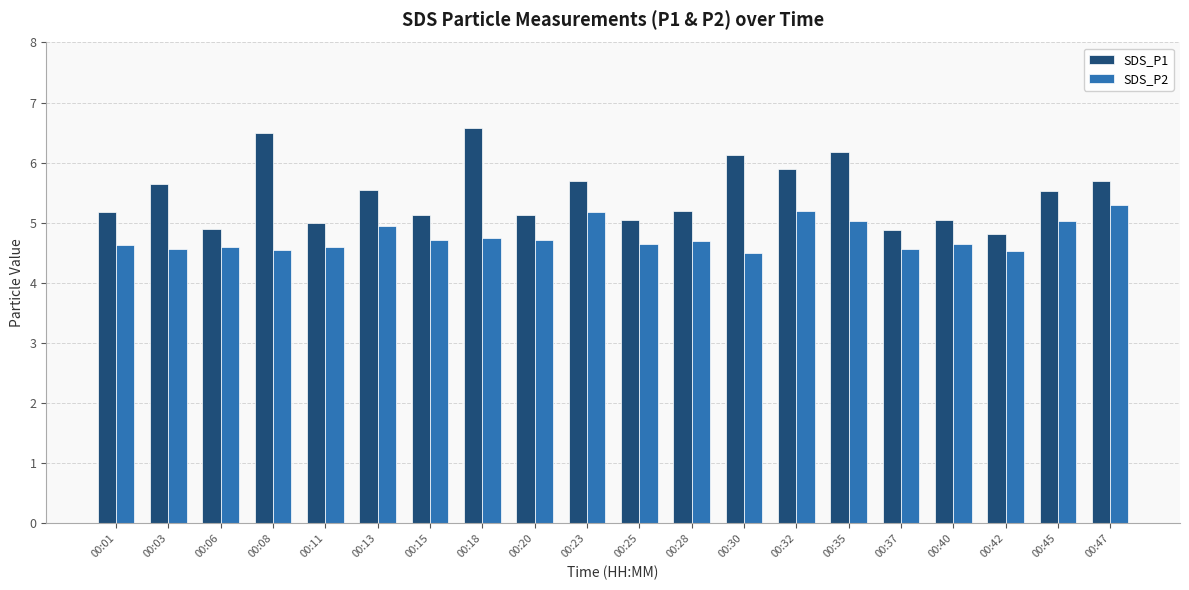

Which series changed the most between 00:30 and 00:35?

SDS_P2